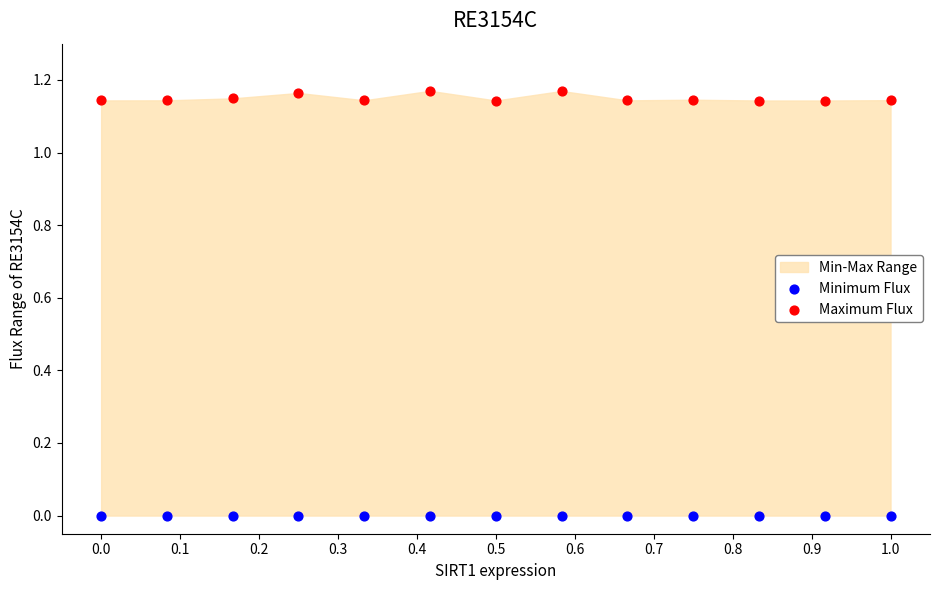

Which series contains the highest Y value?

Maximum Flux